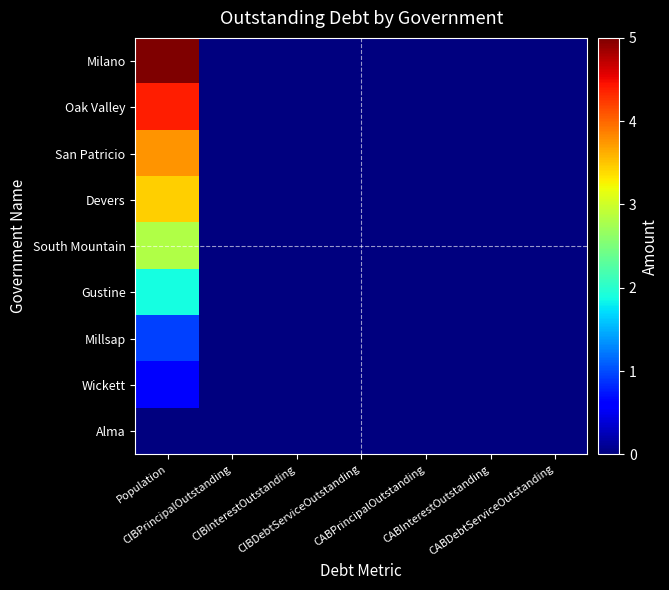

What is the difference between the highest and lowest values at Population?

5.0